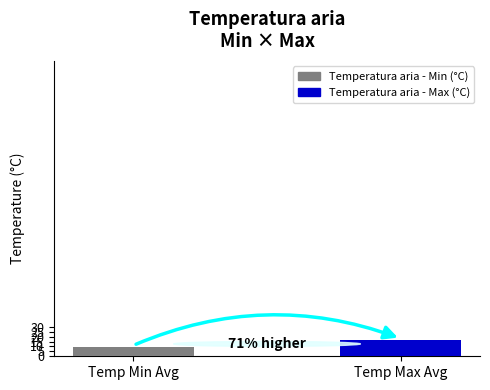

The value at Temp Min Avg is 3.3. True or false?

False